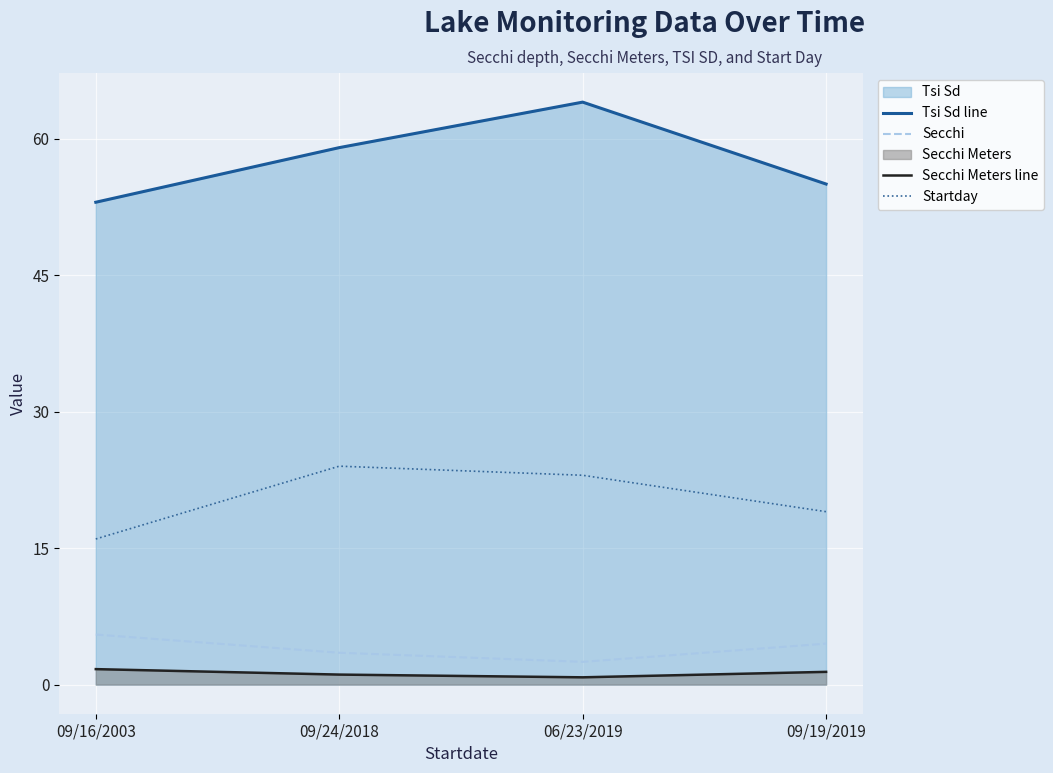

What is the maximum value for Secchi?

5.5